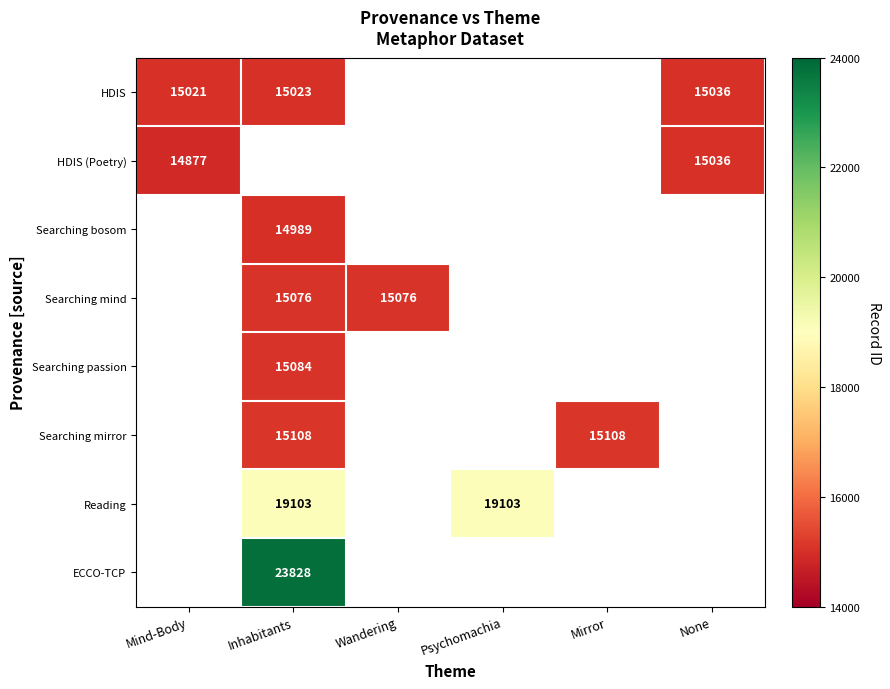

Is it true that ECCO-TCP equals 40540.5 at Inhabitants?

False